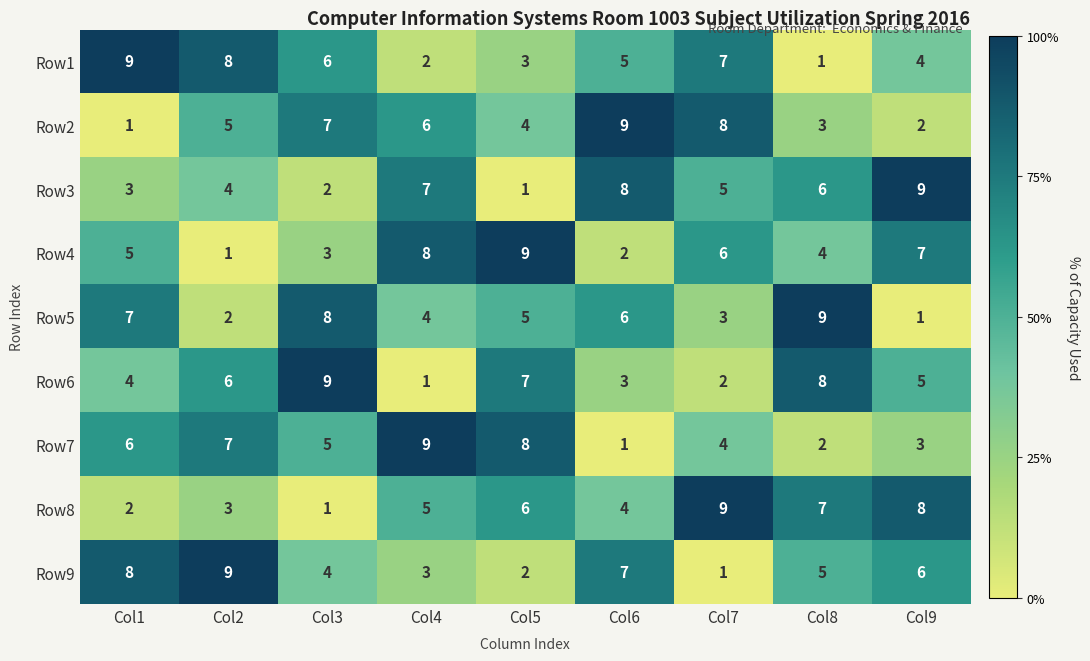

Where does the Row1 series first go above 5?

Col1